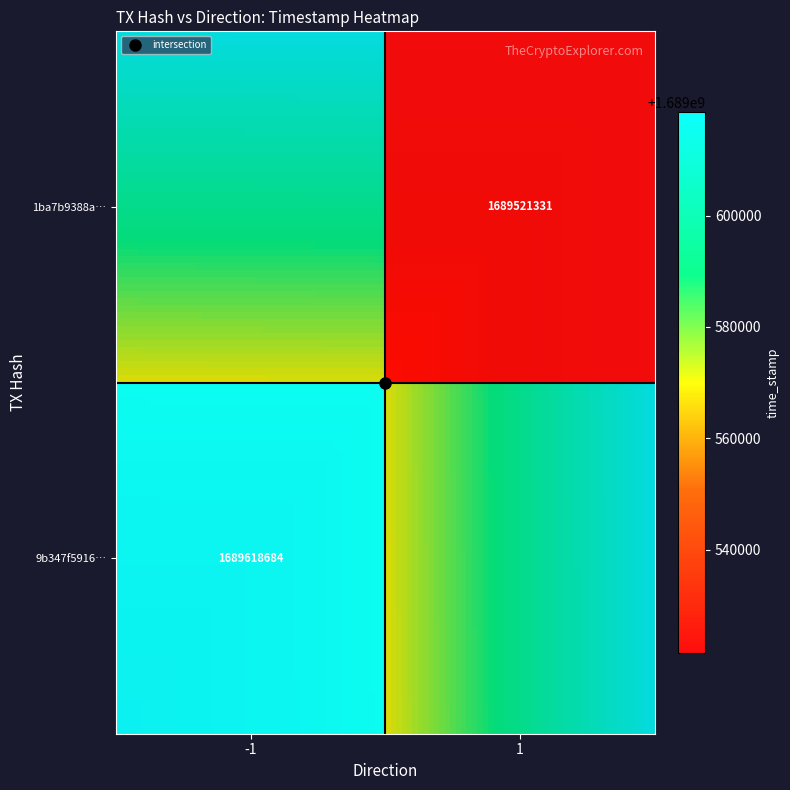

Reading left to right, extract all data points from this chart.

9b347f591632a1ed30261d6a8b36668b43fa863: -1	1689618684
1ba7b9388ad00a8a98165dcc8fd1de2404b021b: 1	1689521331